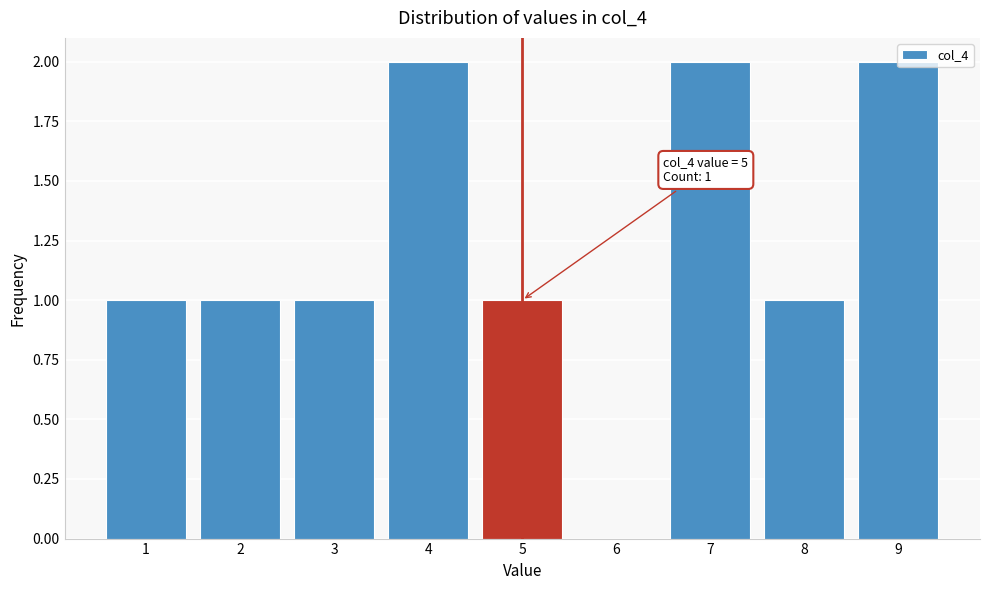

What is the sum of the values at 3 and 4?

3